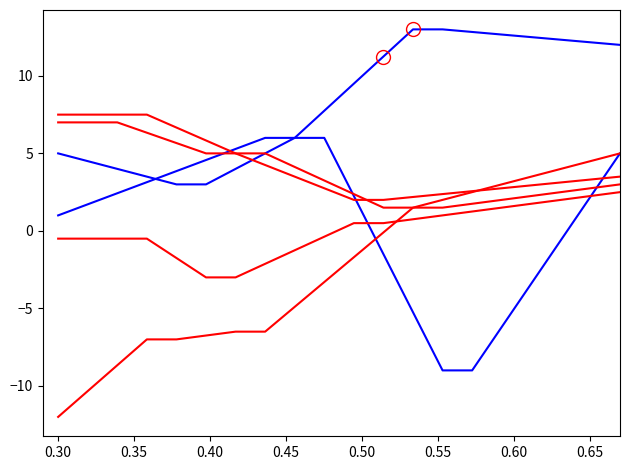

Does the chart display data point markers on the line(s)?

No